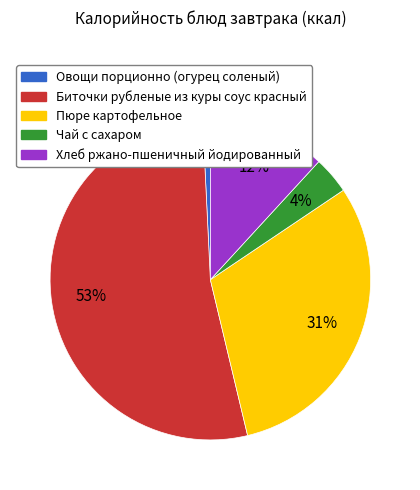

To the nearest percent, what is the combined percentage of Хлеб ржано-пшеничный йодированный and Овощи порционно (огурец соленый)?

13%